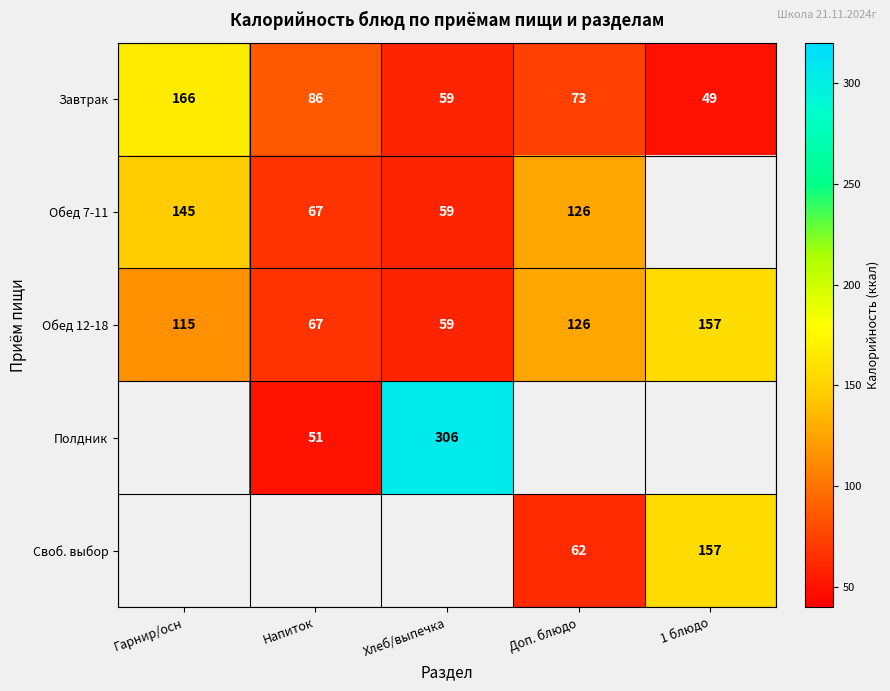

At which label is Обед 12-18 closest to 108?

Гарнир/осн